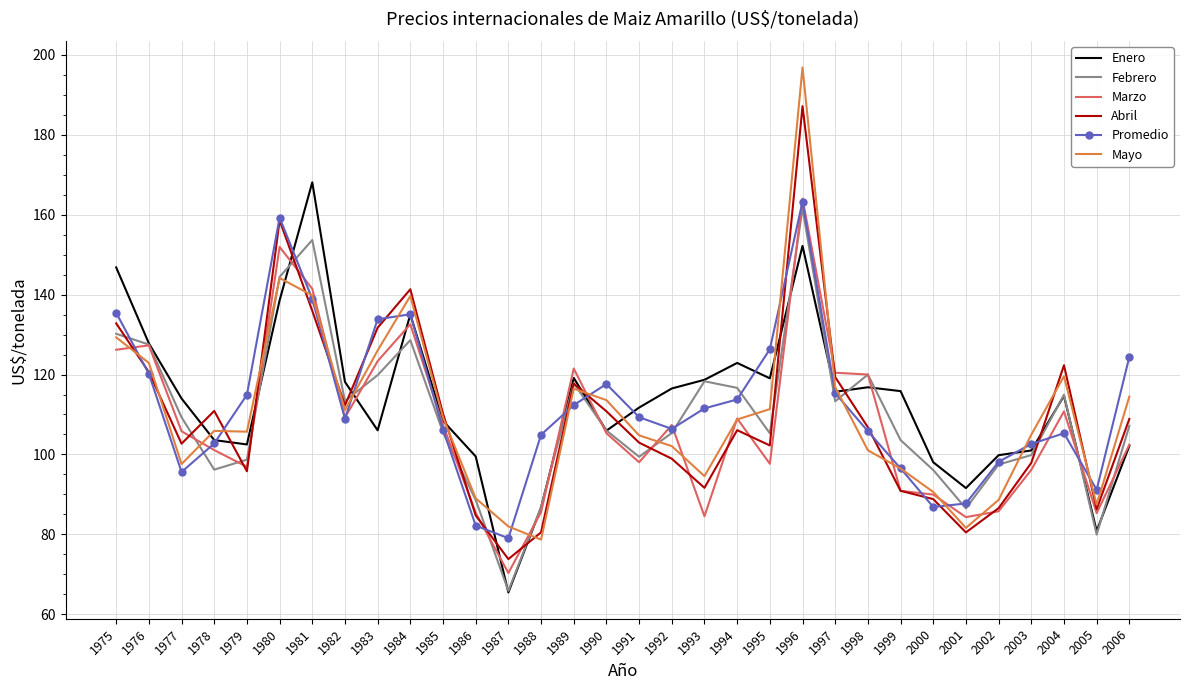

True or false: Febrero has a value of 185.8 at 1990.

False